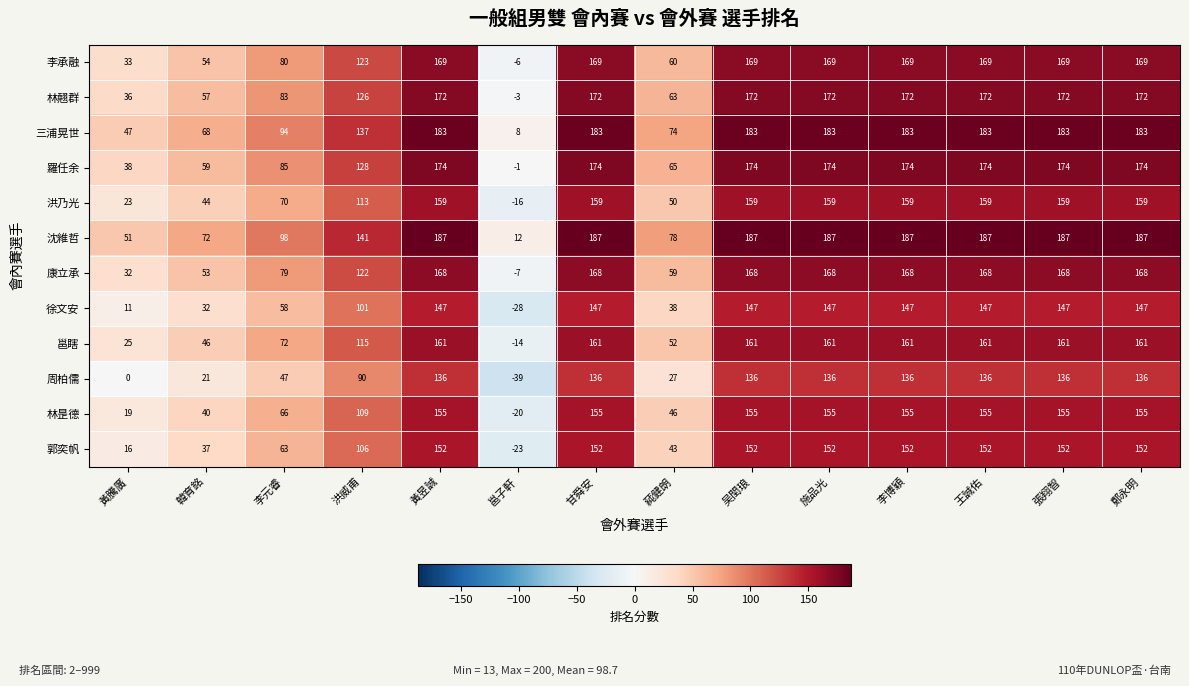

How many series are shown in this chart?

12